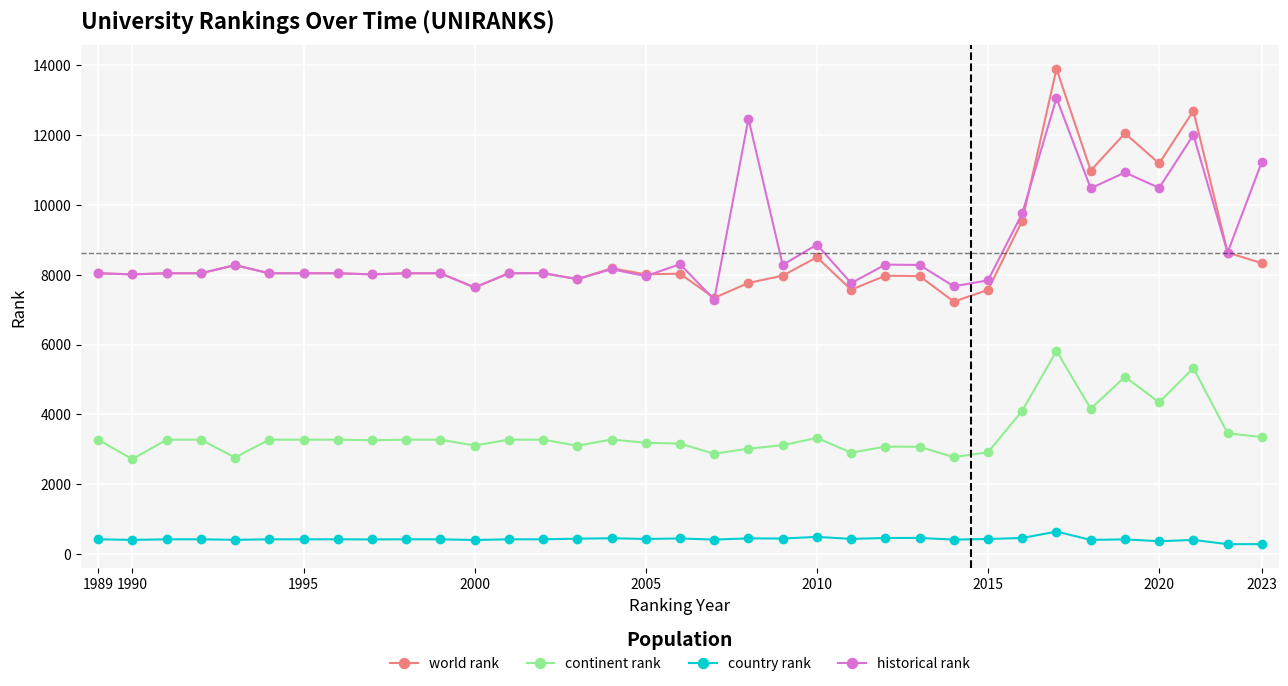

Which series has the widest spread of values?

world rank